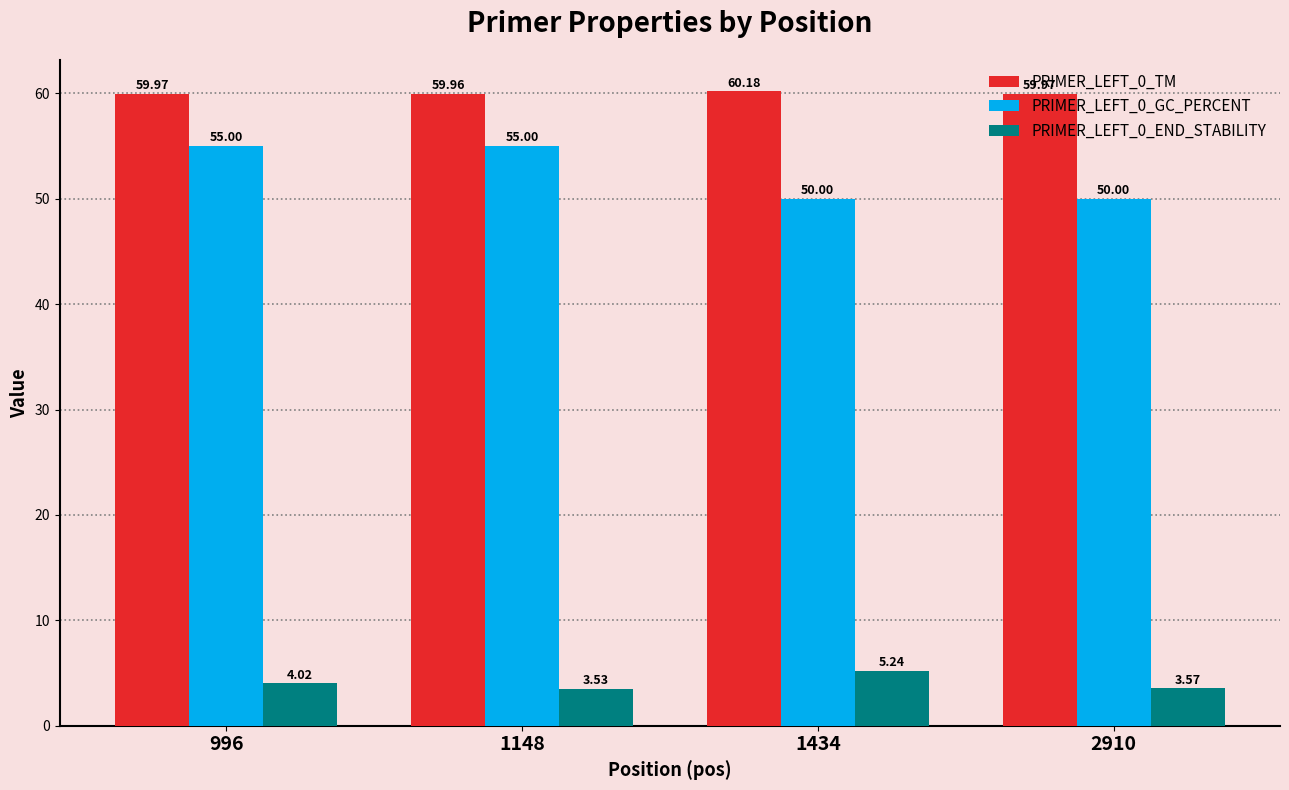

True or false: PRIMER_LEFT_0_END_STABILITY has a value of 0.9 at 1148.

False